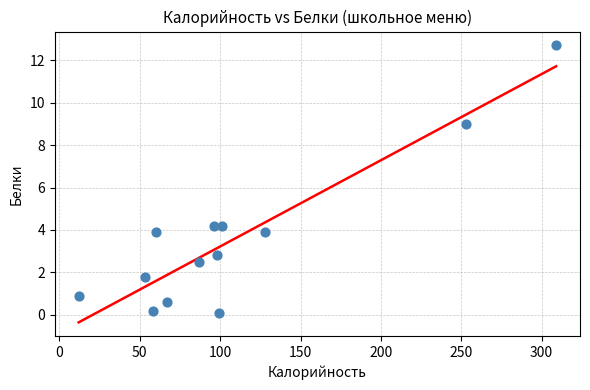

What is the range of Y values (max minus min)?

12.6